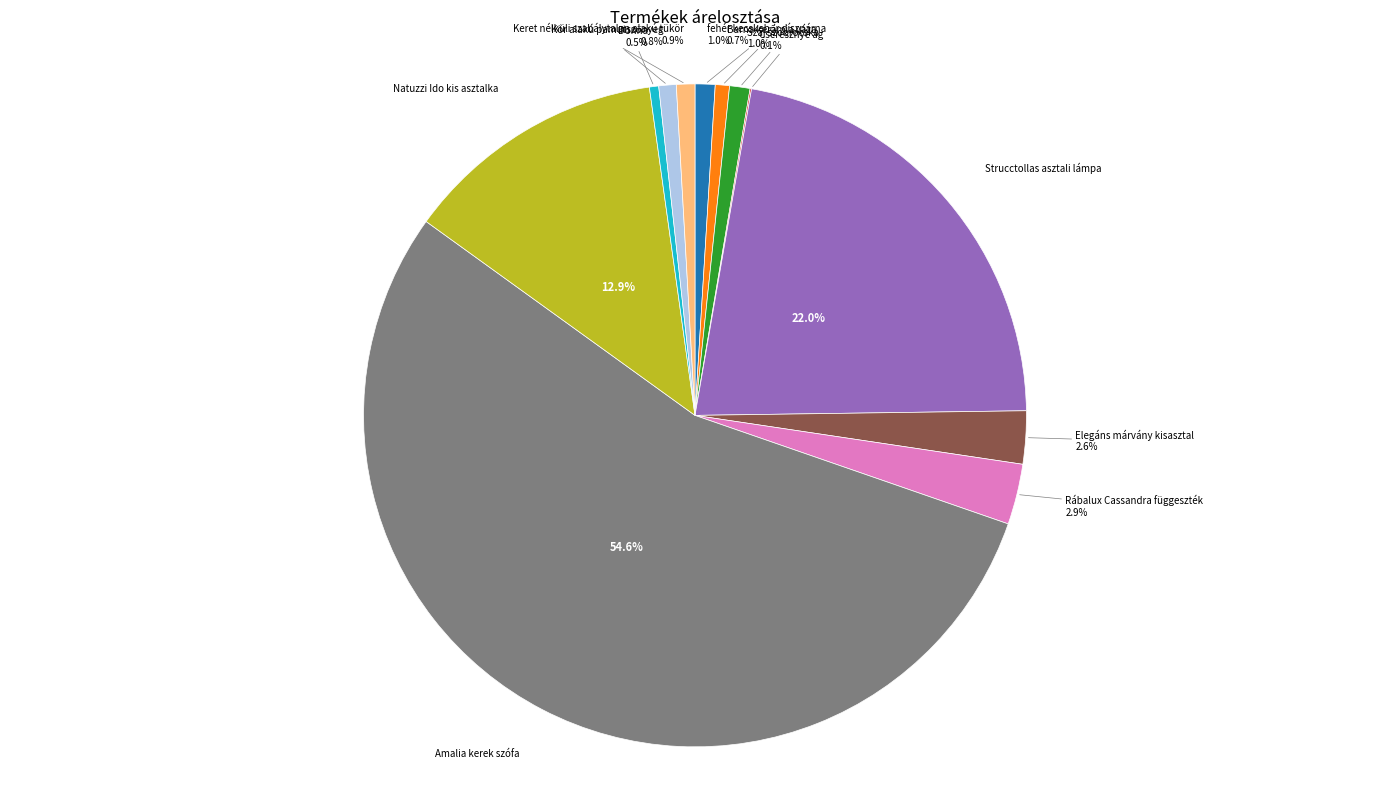

Is there a majority slice in this chart?

Yes